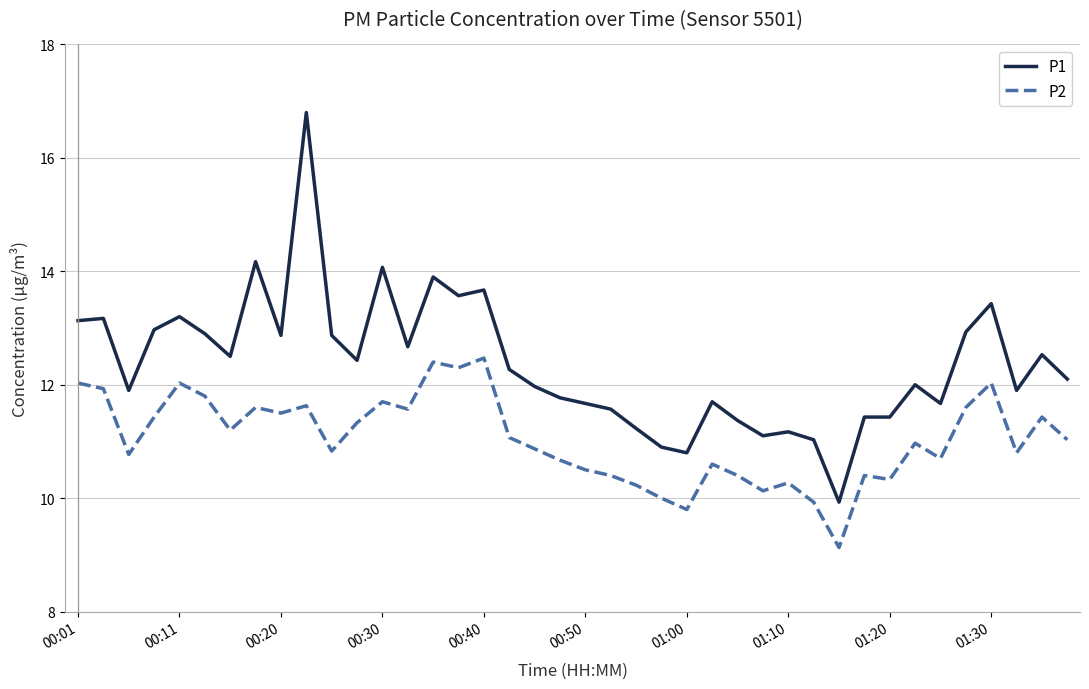

What is the difference between the maximum and minimum values in the P2 series?

3.3